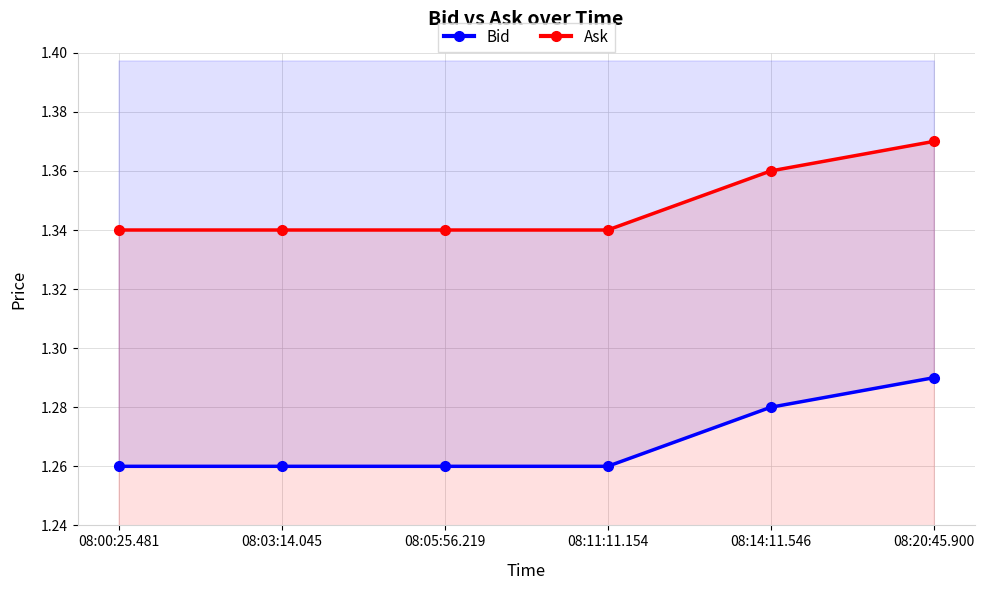

What is the sum of all Bid values?

7.6